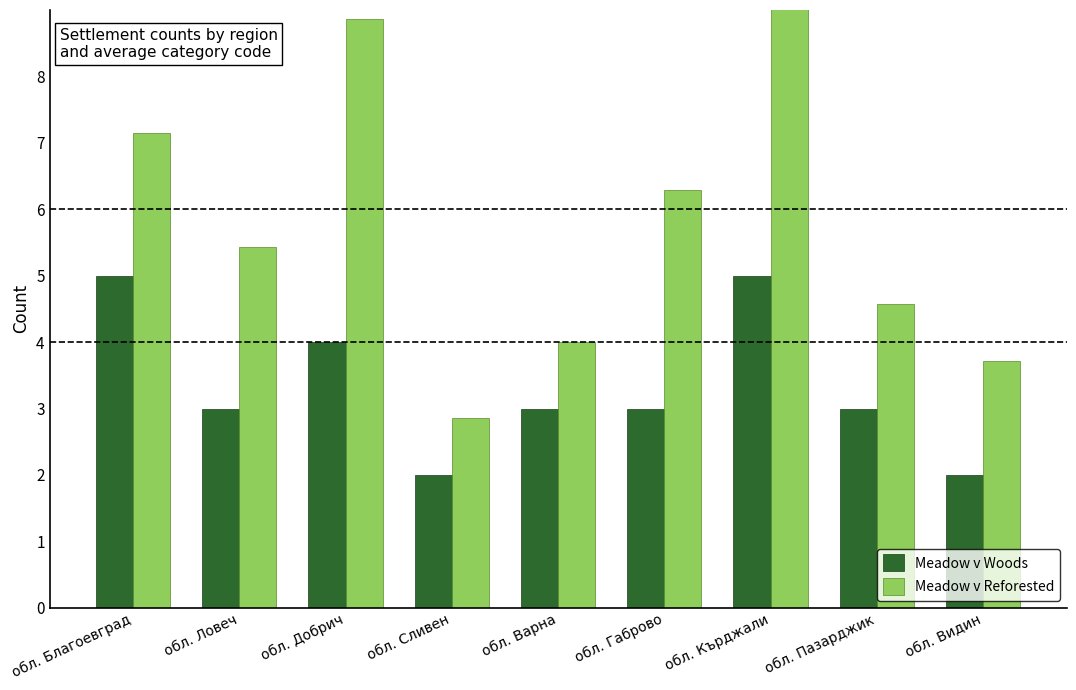

Reading left to right, extract all data points from this chart.

Meadow v Woods: 5.0	3.0	4.0	2.0	3.0	3.0	5.0	3.0	2.0
Meadow v Reforested: 7.1	5.4	8.9	2.9	4.0	6.3	9.7	4.6	3.7